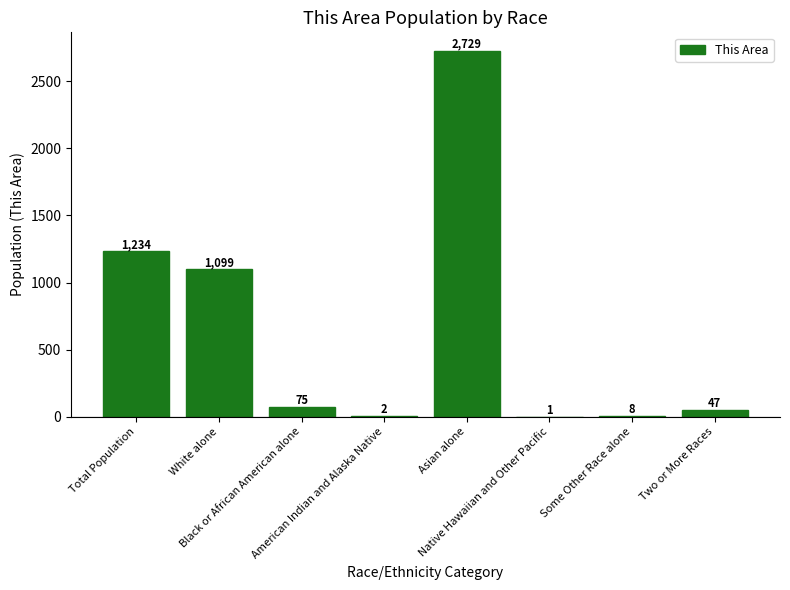

What is the sum of all values?

5195